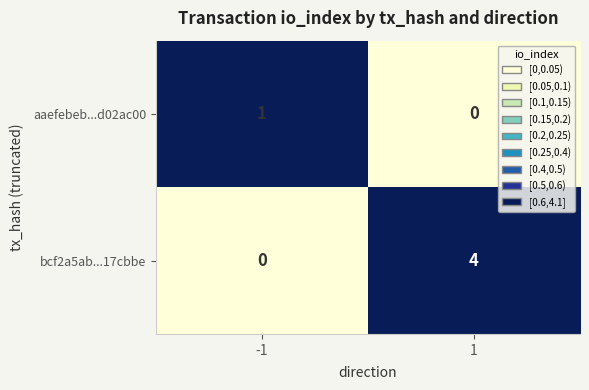

List the series in order of their overall mean, highest first.

bcf2a5ab...17cbbe, aaefebeb...d02ac00